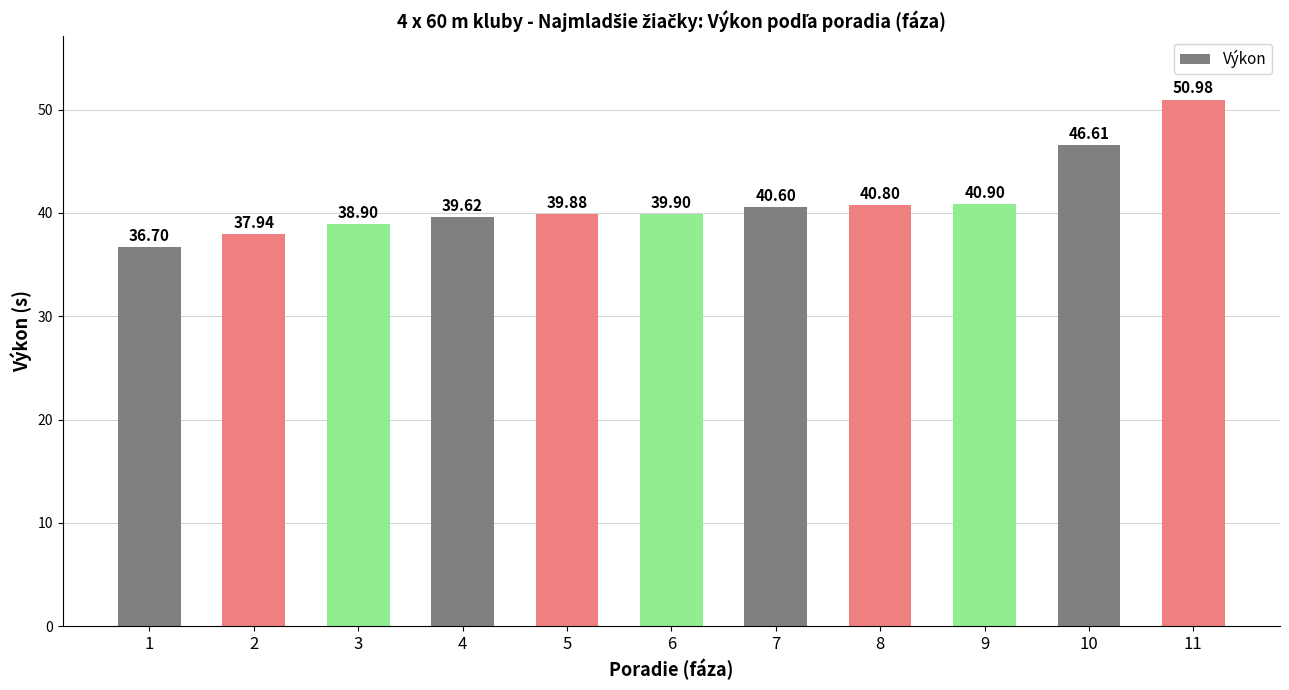

Which has a higher value, 8 or 2?

8